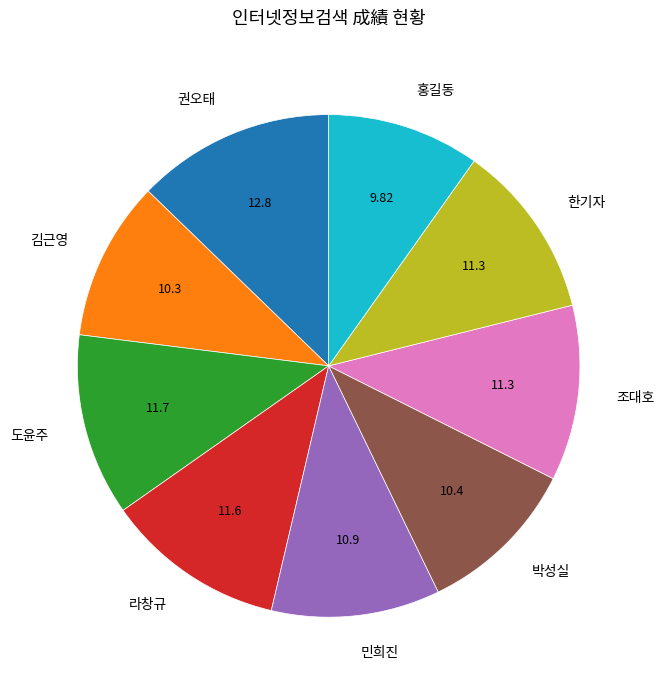

Does 라창규 represent more than half of the total?

No